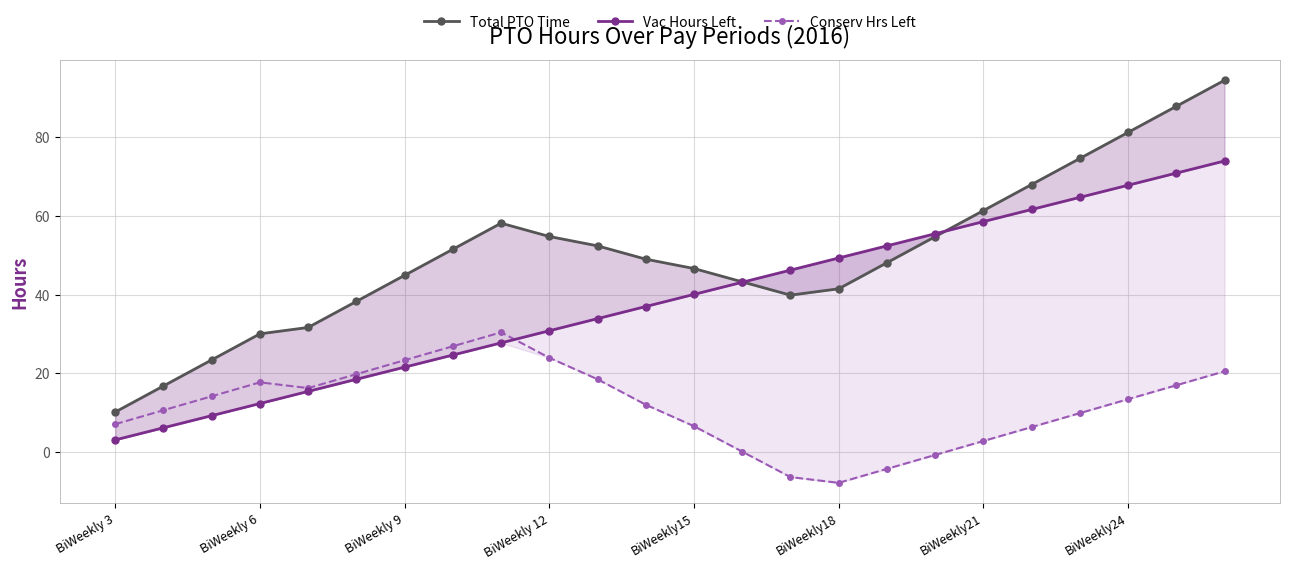

How many categories are shown in the chart?

24